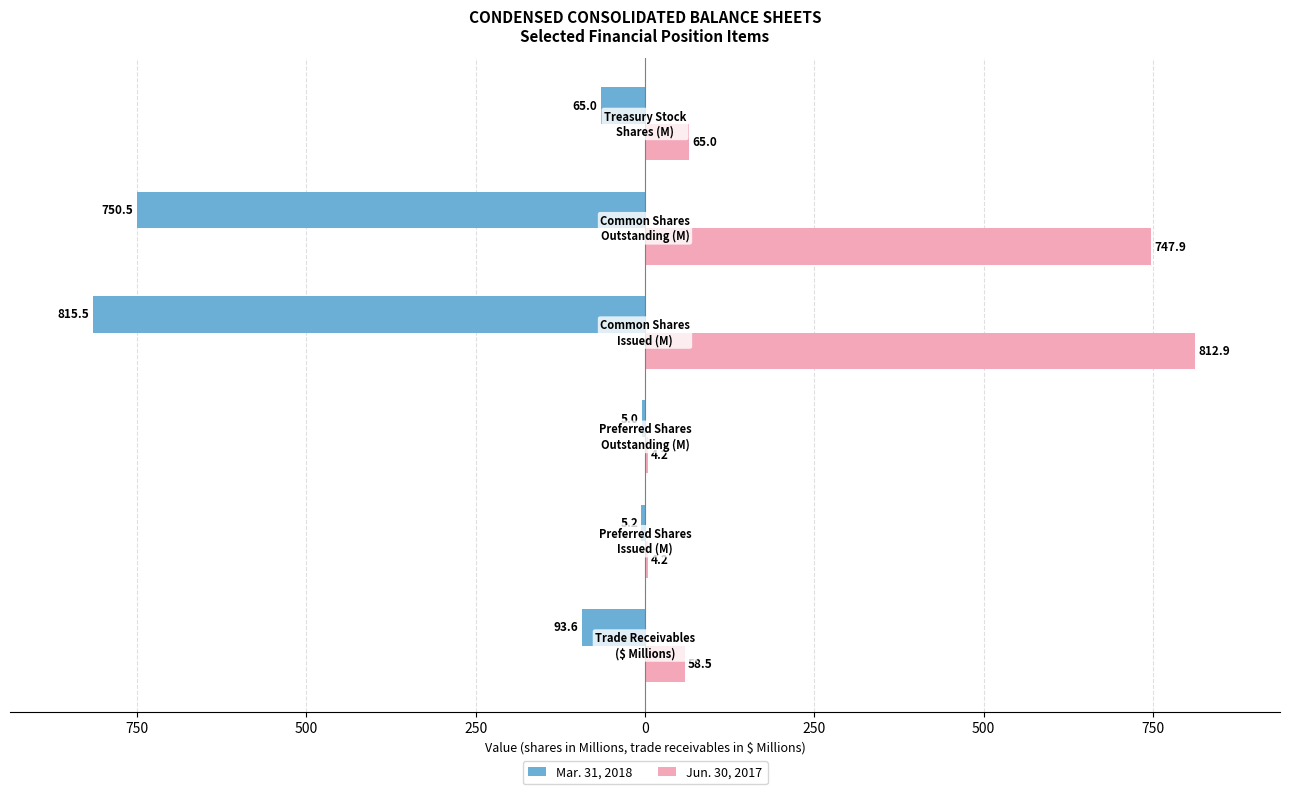

What are all the series names shown in the legend?

Mar. 31, 2018, Jun. 30, 2017